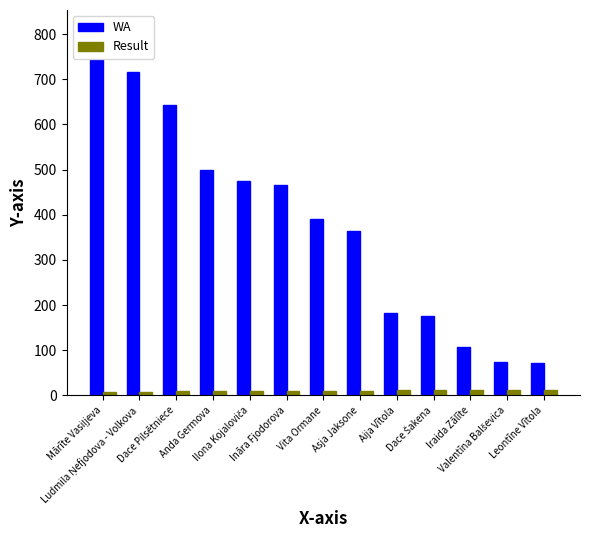

What is the sum of all Result values?

134.3